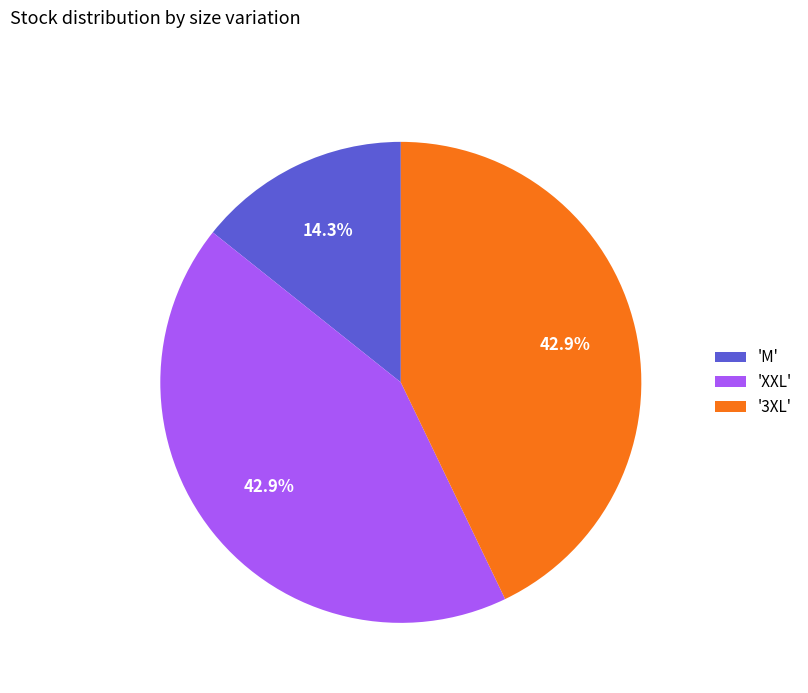

Count the number of slices in the pie.

3